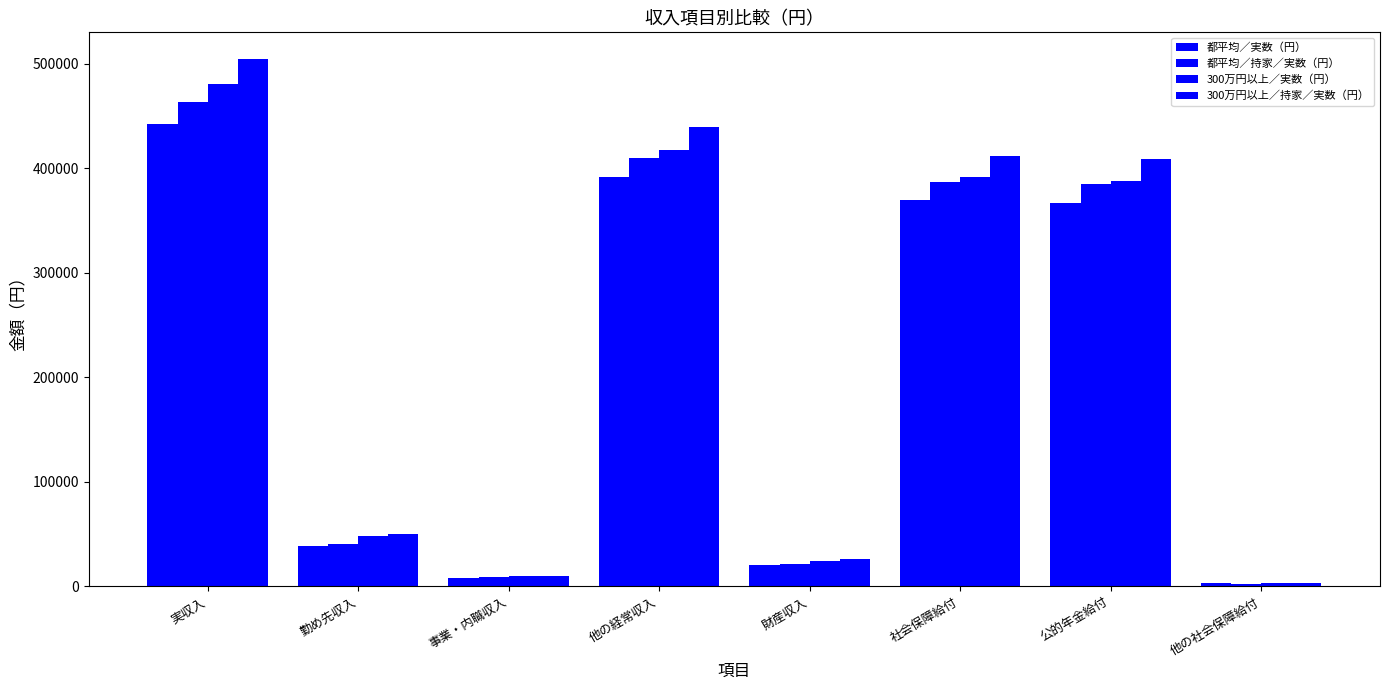

At how many categories does at least one series exceed 190072?

4